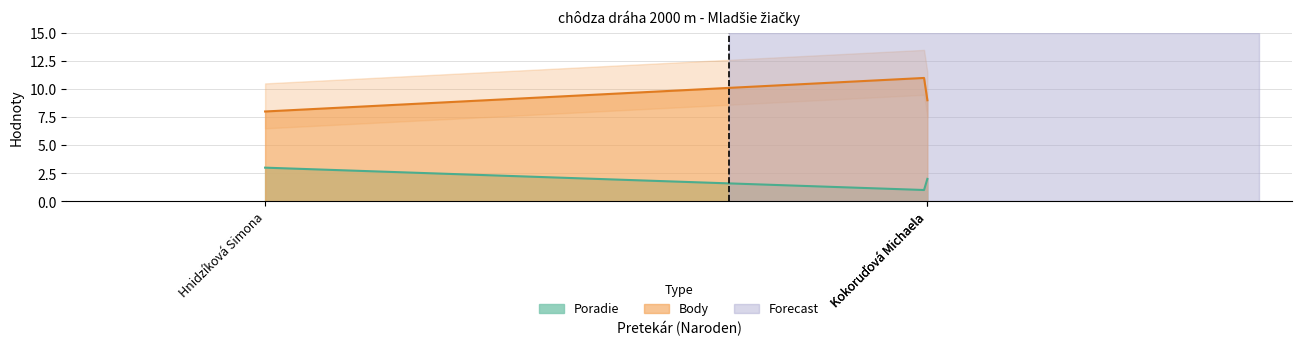

Which series has the widest spread of values?

Body